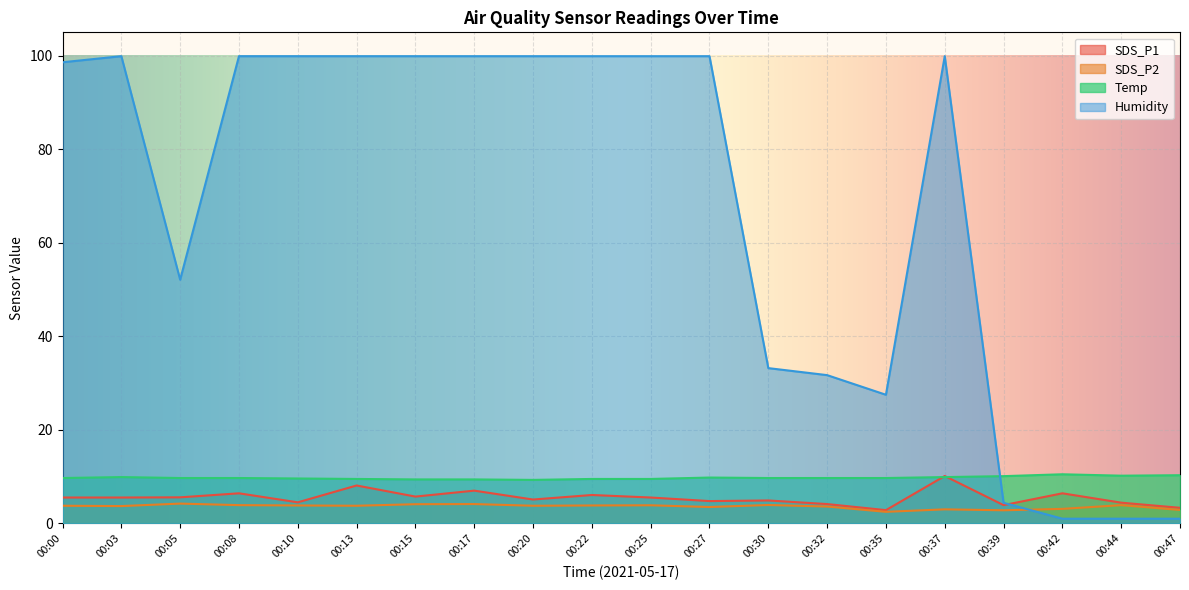

Reading left to right, list all the values displayed in this chart.

SDS_P1: 5.5	5.5	5.6	6.4	4.5	8.1	5.7	7.0	5.1	6.1	5.5	4.8	4.9	4.1	2.8	10.1	3.9	6.4	4.4	3.3
SDS_P2: 3.8	3.7	4.2	3.9	3.8	3.8	4.1	4.1	3.8	3.8	3.9	3.5	3.9	3.6	2.5	3.0	2.8	3.1	3.9	2.9
Temp: 9.7	9.9	9.7	9.7	9.6	9.5	9.4	9.4	9.3	9.5	9.5	9.8	9.7	9.7	9.7	9.9	10.1	10.5	10.2	10.3
Humidity: 98.6	99.9	52.1	99.9	99.9	99.9	99.9	99.9	99.9	99.9	99.9	99.9	33.2	31.7	27.5	99.9	4.4	1.0	1.0	1.0